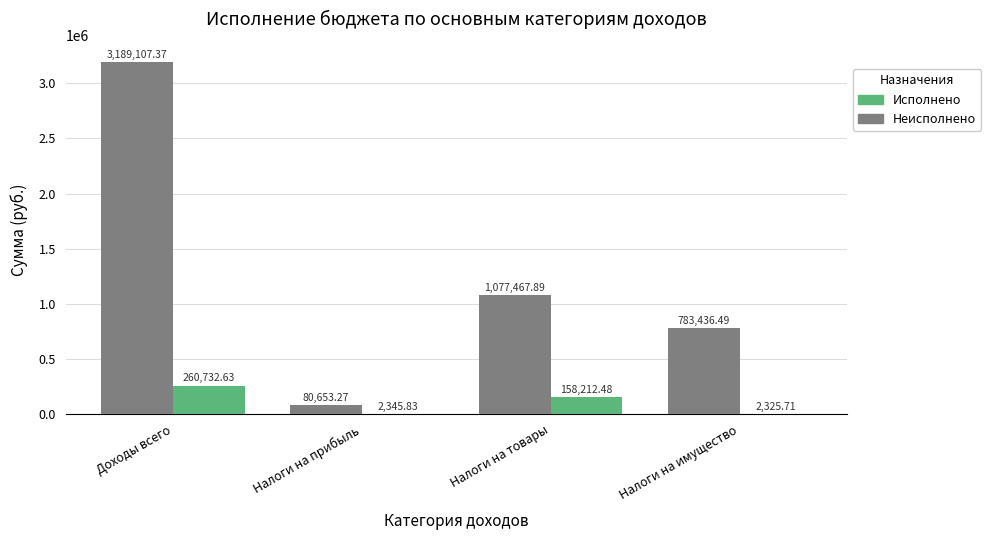

Which label corresponds to the largest value in the chart?

Доходы всего